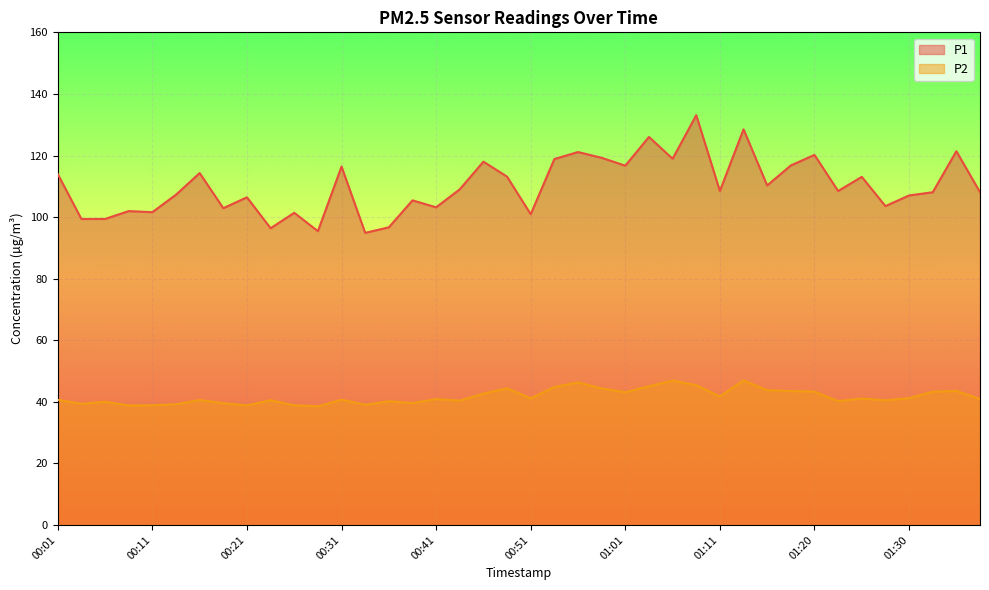

What is the smallest value displayed?

38.5